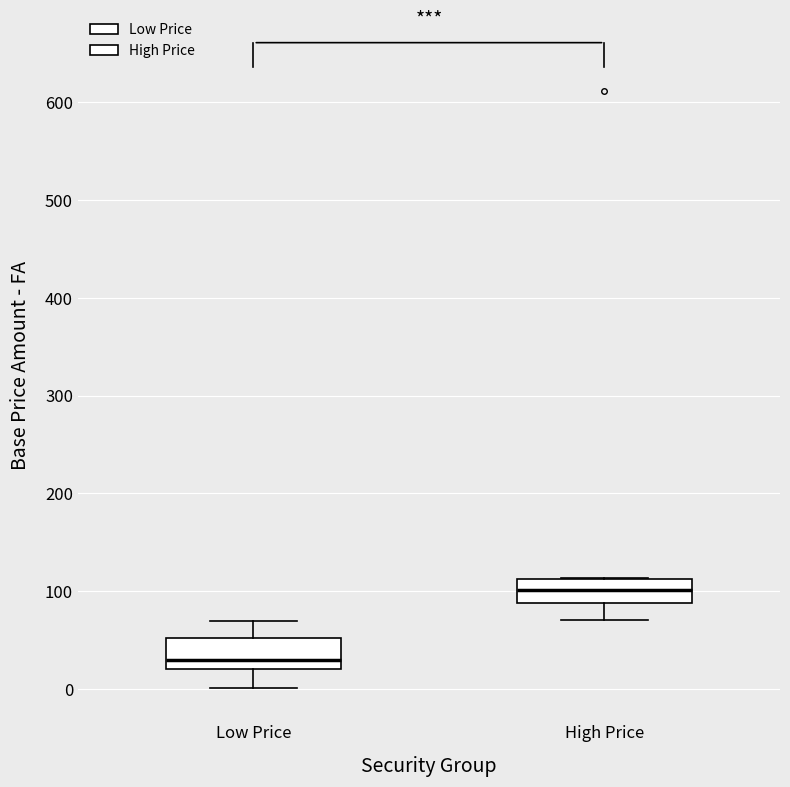

Which box has the lowest median line?

Low Price